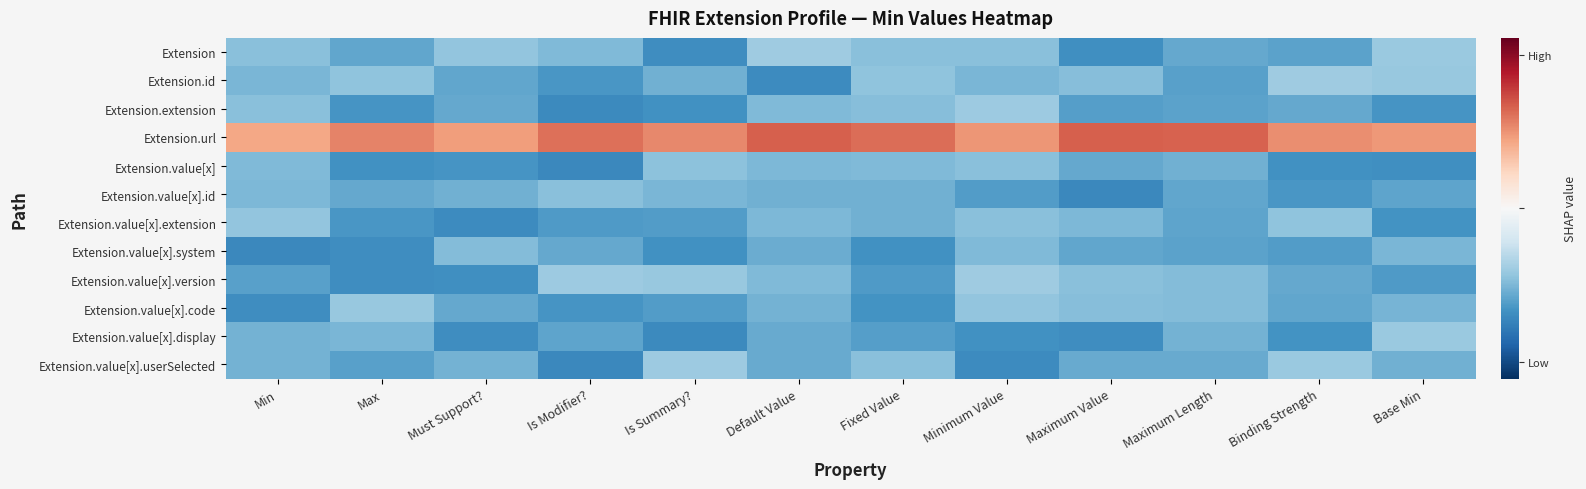

List the series in order of their peak value, lowest first.

Extension.value[x].system, Extension.value[x].id, Extension.value[x], Extension.value[x].extension, Extension.value[x].code, Extension.value[x].display, Extension.value[x].userSelected, Extension.extension, Extension.value[x].version, Extension.id, Extension, Extension.url